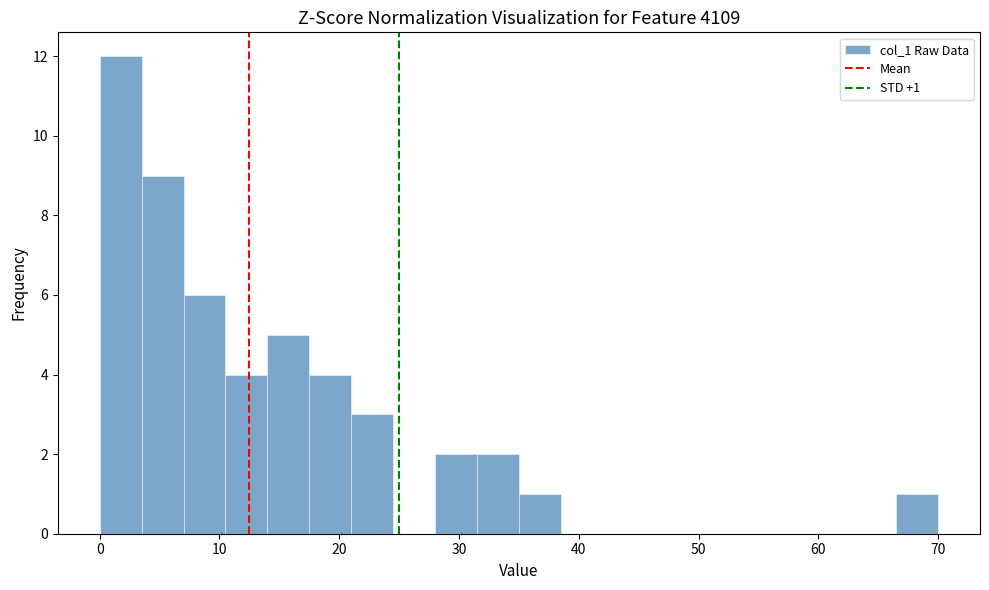

Around what value on the x-axis is the tallest bar? Give the approximate position of its centre, as read against the axis.

2